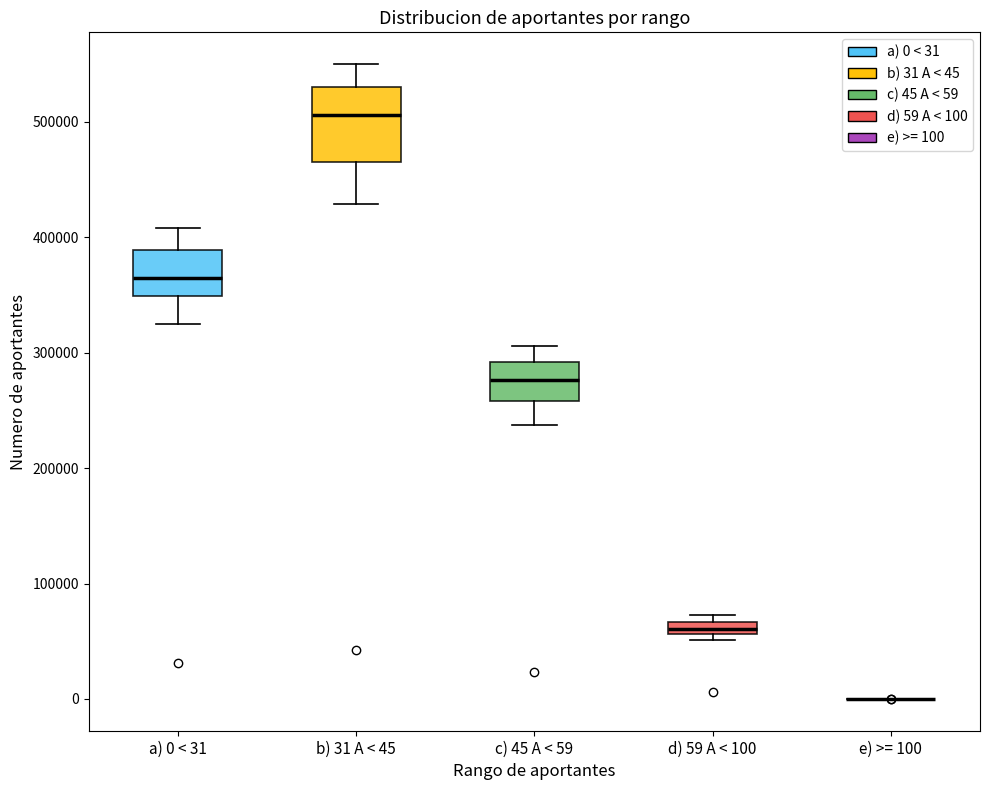

Which box is the tallest, from its lower edge to its upper edge?

b) 31 A < 45